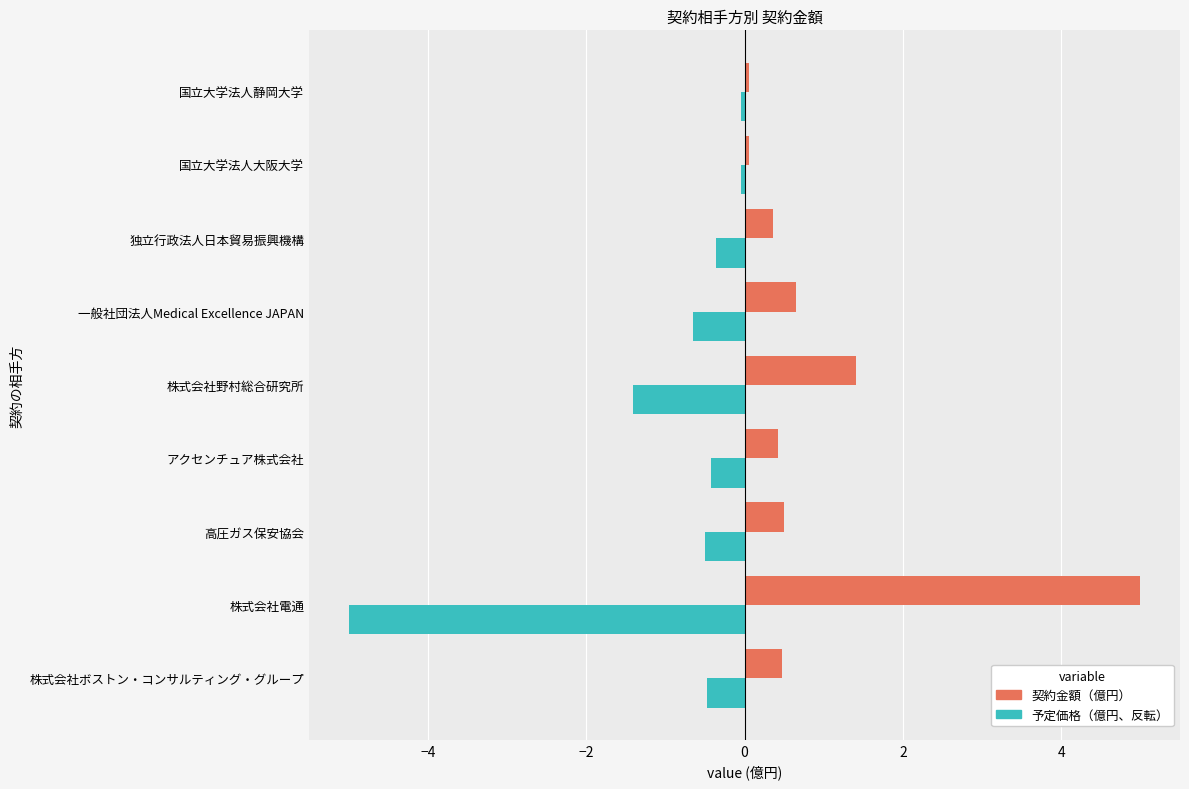

Which category has the lowest value across all series?

株式会社電通